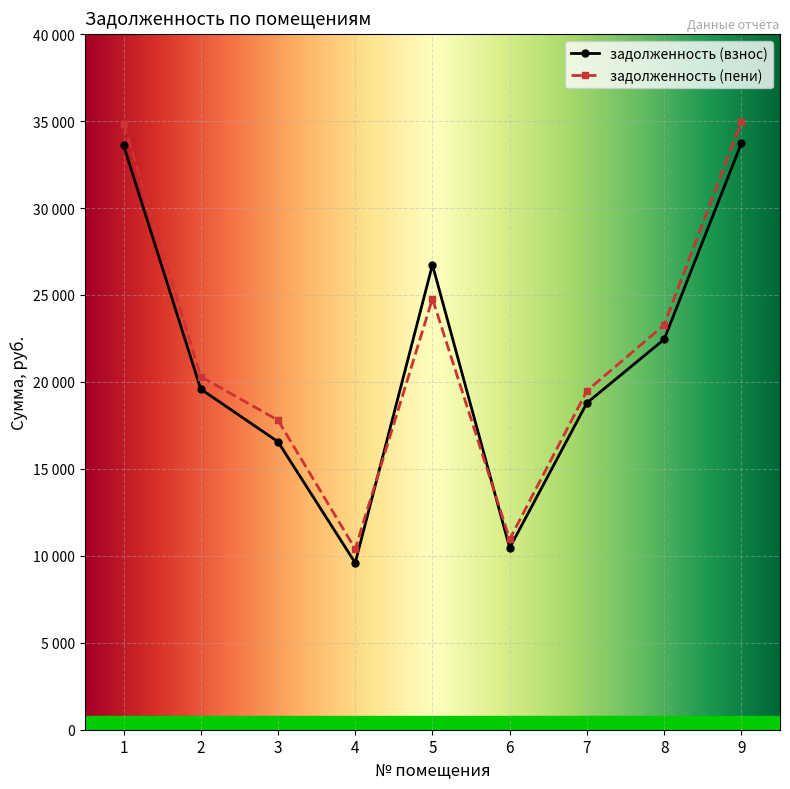

Reading right to left, transcribe all the data shown in this chart.

задолженность (взнос): 33721.5	22445.8	18793.1	10455.9	26735.4	9595.0	16559.1	19587.1	33615.8
задолженность (пени): 34963.7	23272.6	19485.4	10951.2	24778.8	10398.4	17797.4	20308.6	34854.0